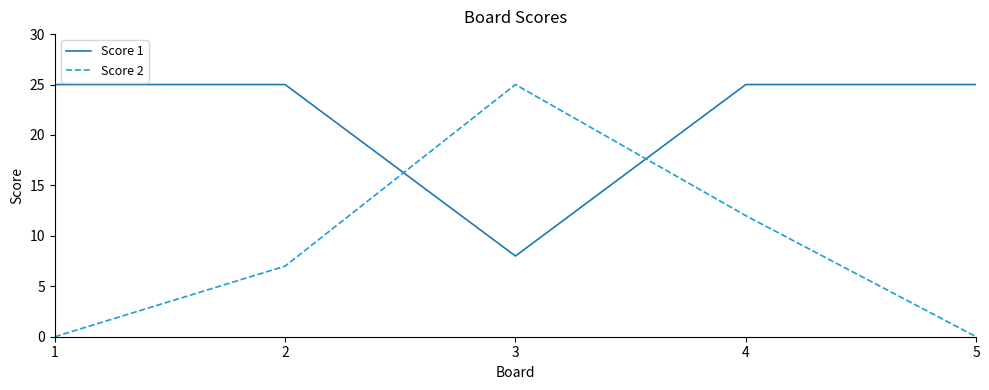

Rank the series at 4 from highest to lowest value.

Score 1, Score 2